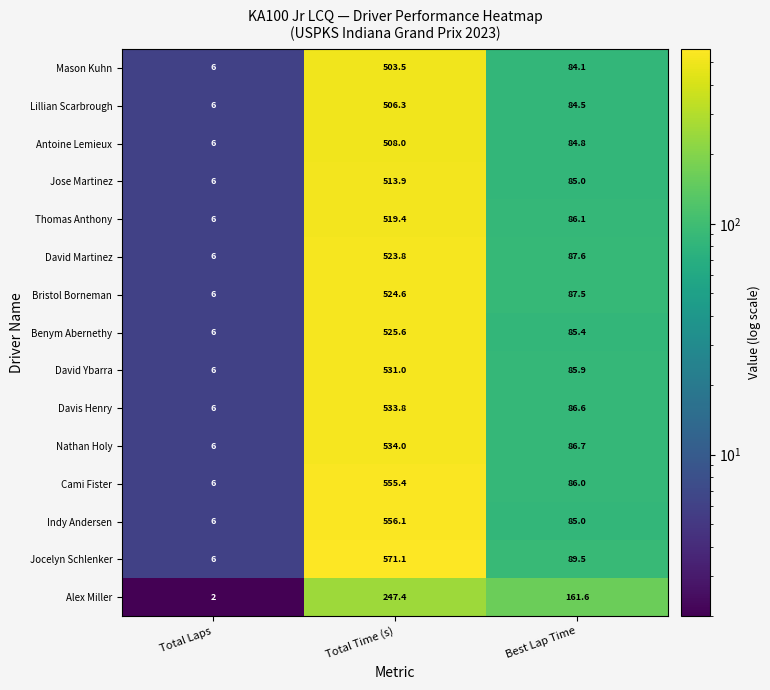

What is the smallest value displayed?

2.0